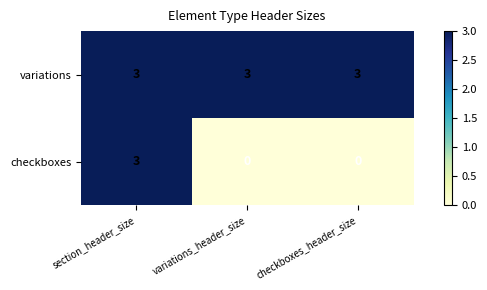

What is the difference between the maximum and minimum values in the checkboxes series?

3